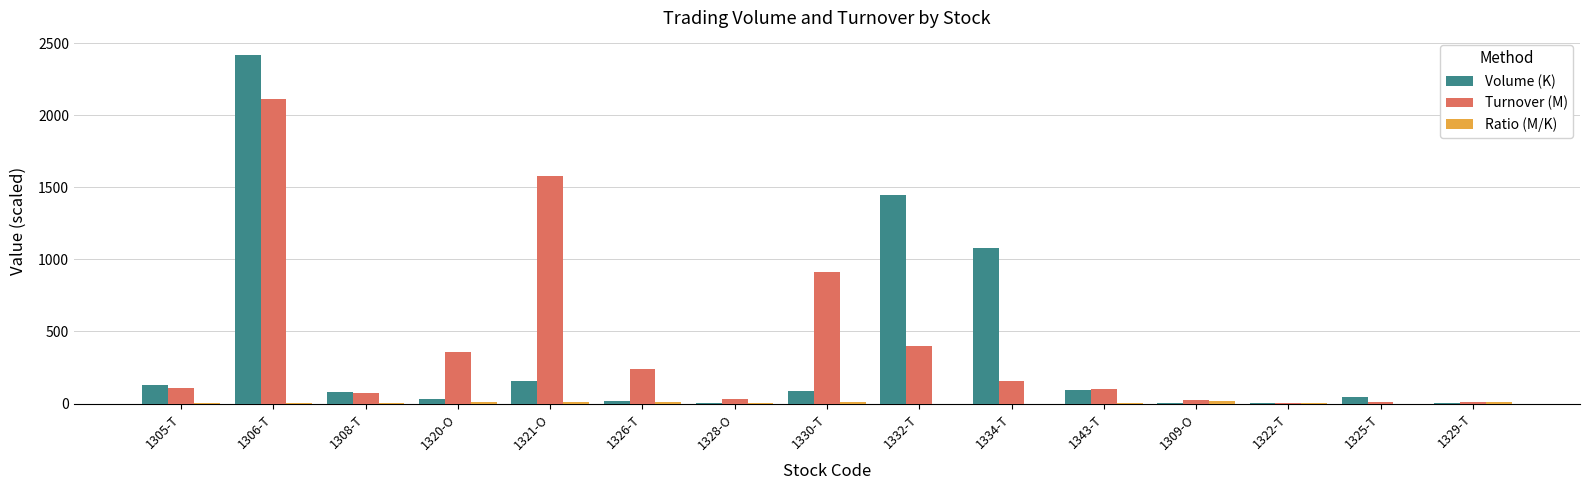

What is the maximum value shown in the chart?

2415.9